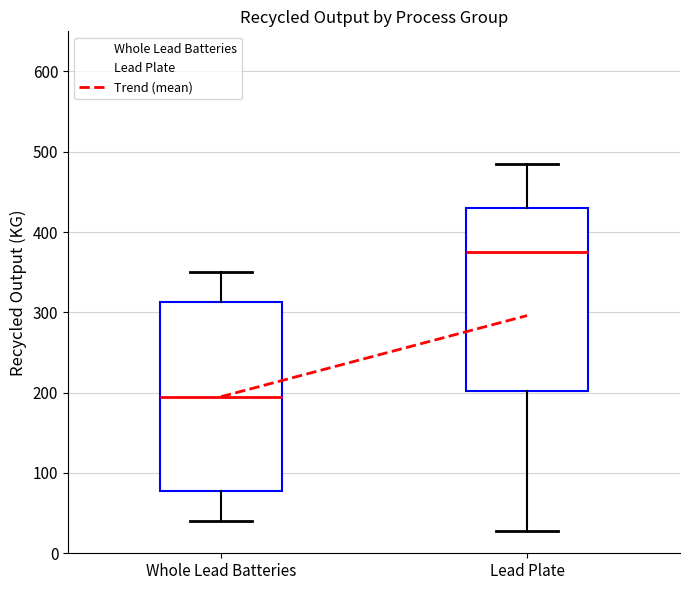

Reading left to right, read every box against the y-axis: the position of its median line, the range the box covers, and the ends of its whiskers. The values are not printed on the chart, so give them approximately, as read against the axis.

Whole Lead Batteries: median 200, box 80 to 310, whiskers 40 to 350
Lead Plate: median 380, box 200 to 430, whiskers 30 to 490